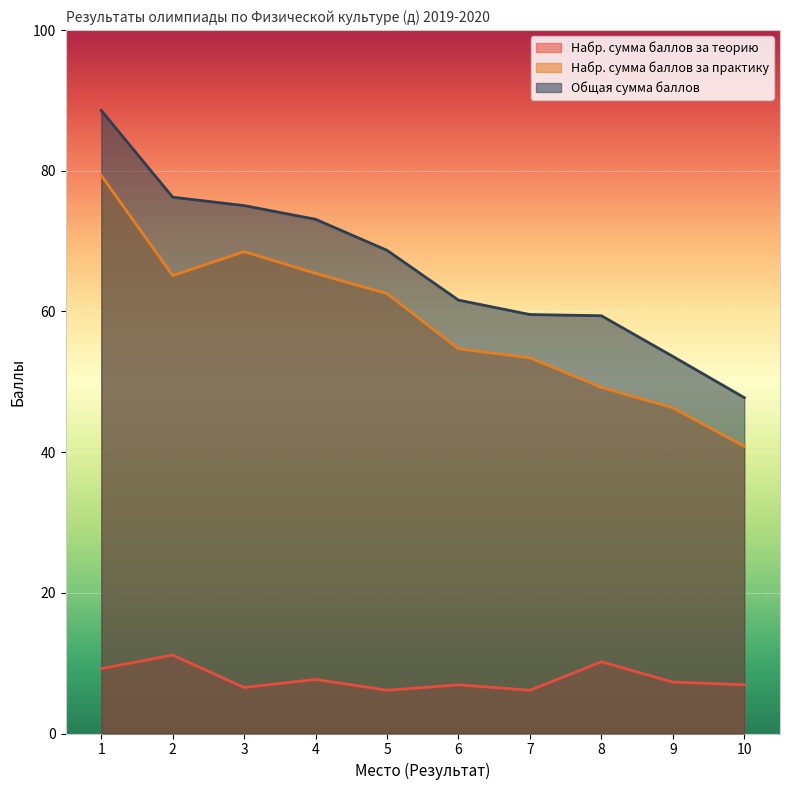

True or false: Набр. сумма баллов за практику and Набр. сумма баллов за теорию intersect in this chart.

False